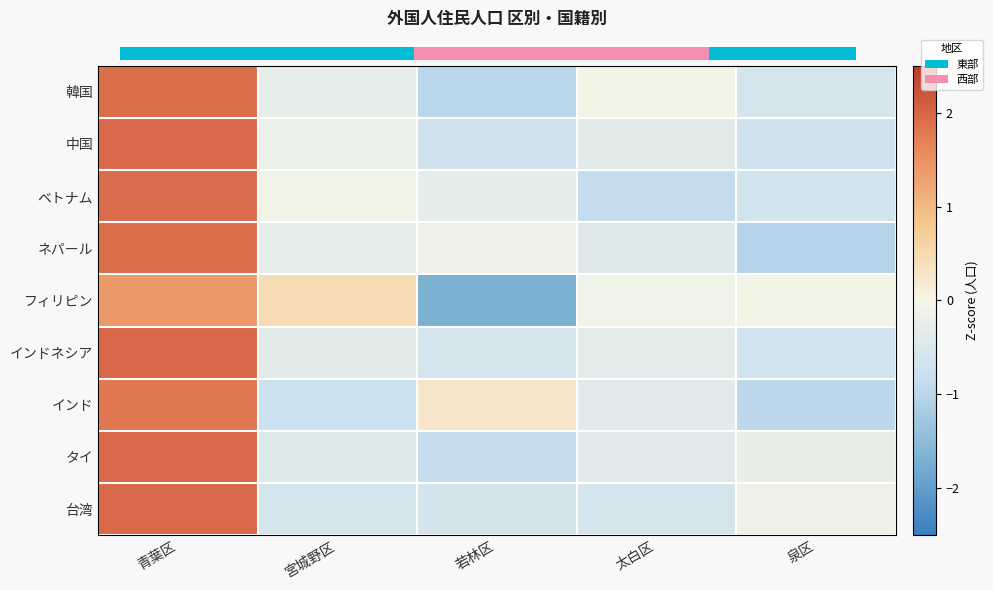

Reading left to right, list all the values displayed in this chart.

韓国: 青葉区=1.9	宮城野区=-0.3	若林区=-1.0	太白区=-0.0	泉区=-0.6
中国: 青葉区=2.0	宮城野区=-0.2	若林区=-0.7	太白区=-0.4	泉区=-0.7
ベトナム: 青葉区=1.9	宮城野区=-0.1	若林区=-0.3	太白区=-0.9	泉区=-0.7
ネパール: 青葉区=1.9	宮城野区=-0.3	若林区=-0.1	太白区=-0.5	泉区=-1.0
フィリピン: 青葉区=1.4	宮城野区=0.5	若林区=-1.7	太白区=-0.1	泉区=-0.1
インドネシア: 青葉区=2.0	宮城野区=-0.4	若林区=-0.6	太白区=-0.3	泉区=-0.7
インド: 青葉区=1.8	宮城野区=-0.8	若林区=0.3	太白区=-0.4	泉区=-0.9
タイ: 青葉区=2.0	宮城野区=-0.5	若林区=-0.8	太白区=-0.4	泉区=-0.2
台湾: 青葉区=2.0	宮城野区=-0.6	若林区=-0.6	太白区=-0.6	泉区=-0.2